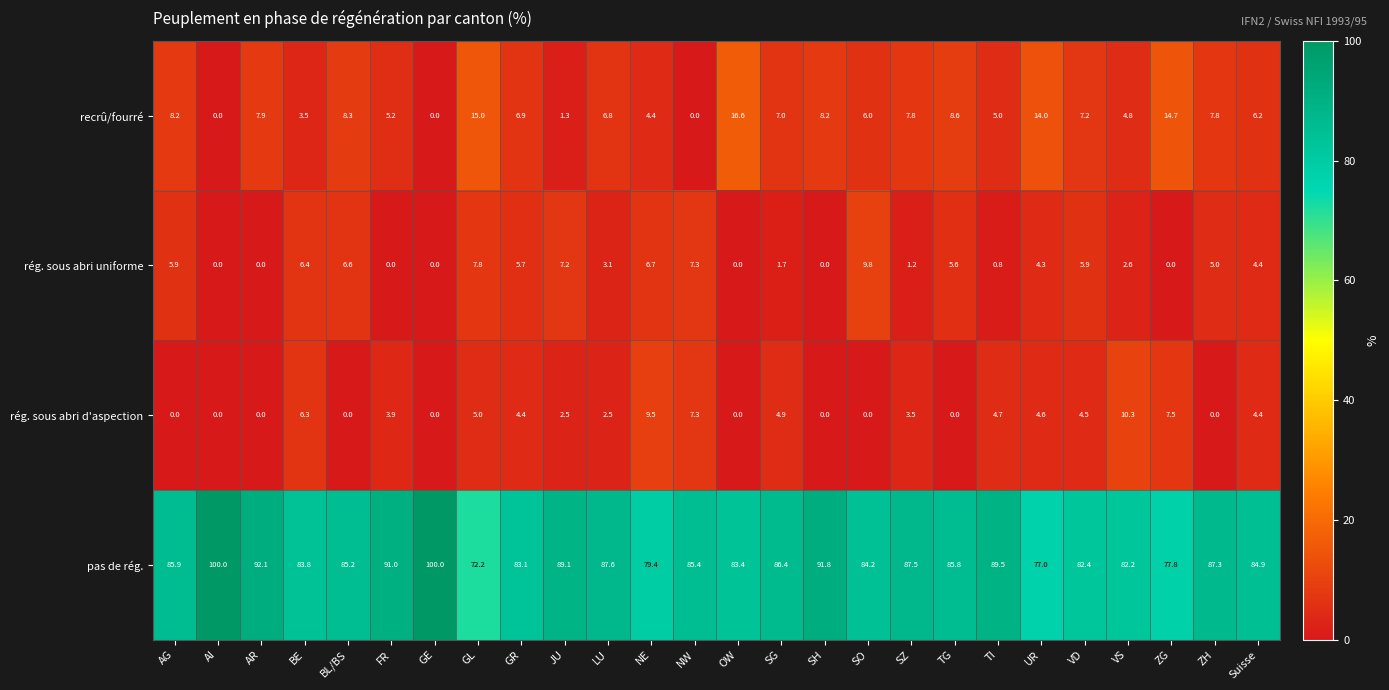

What is the greatest value displayed?

100.0